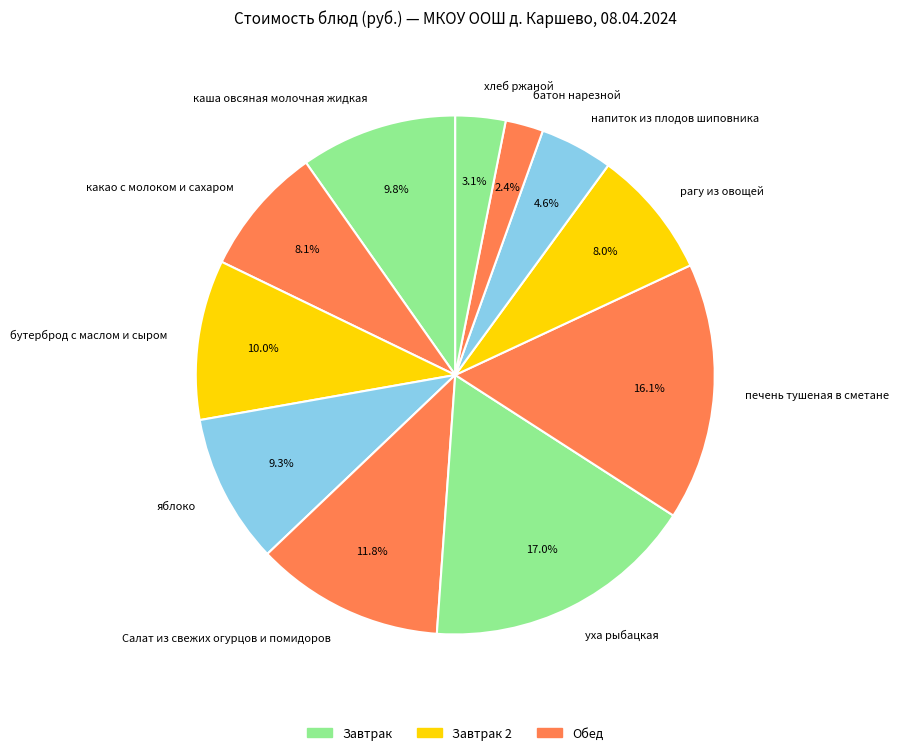

The бутерброд с маслом и сыром slice represents 5% of the pie. True or false?

False